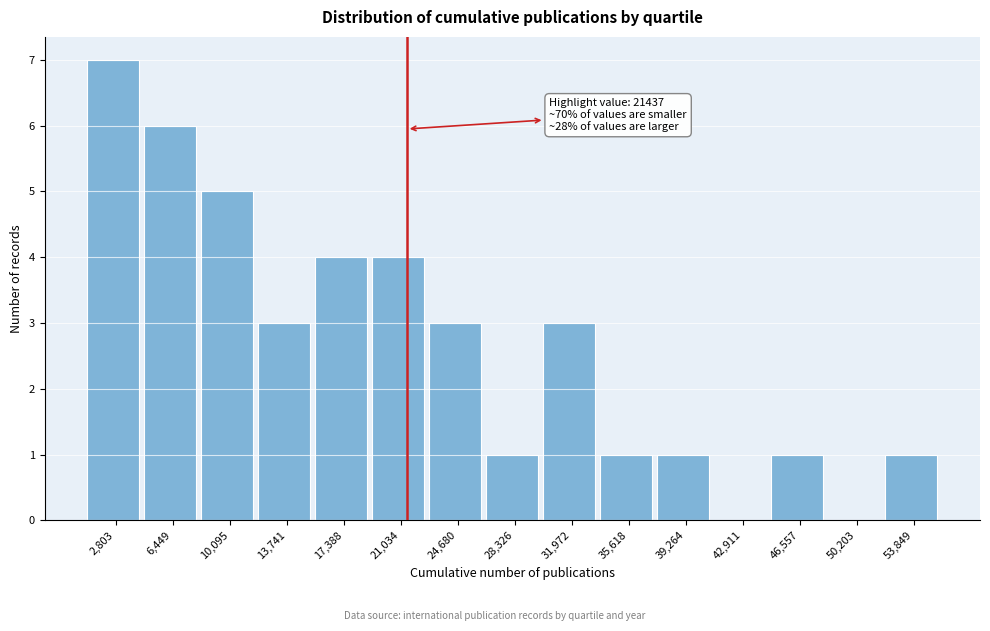

Which range on the x-axis has the tallest bar?

1000 to 4500